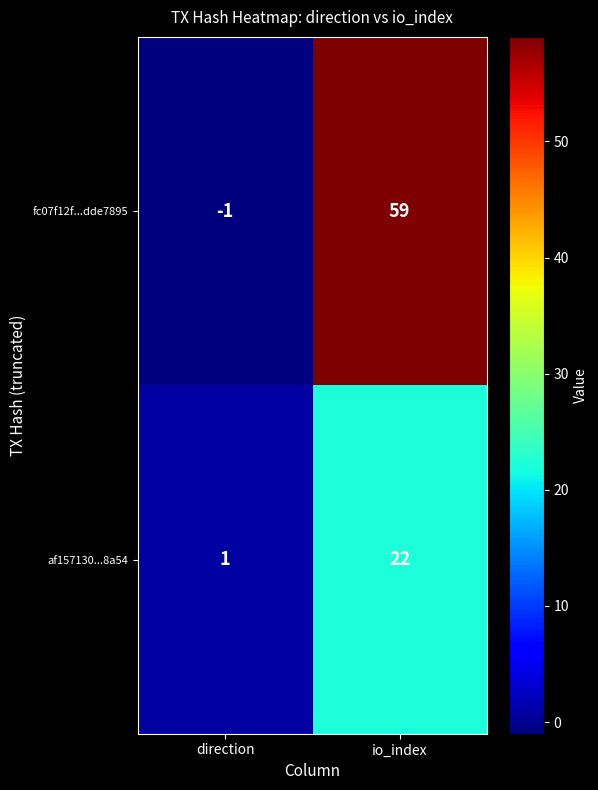

What is the sum of the af157130...8a54 values at direction and io_index?

23